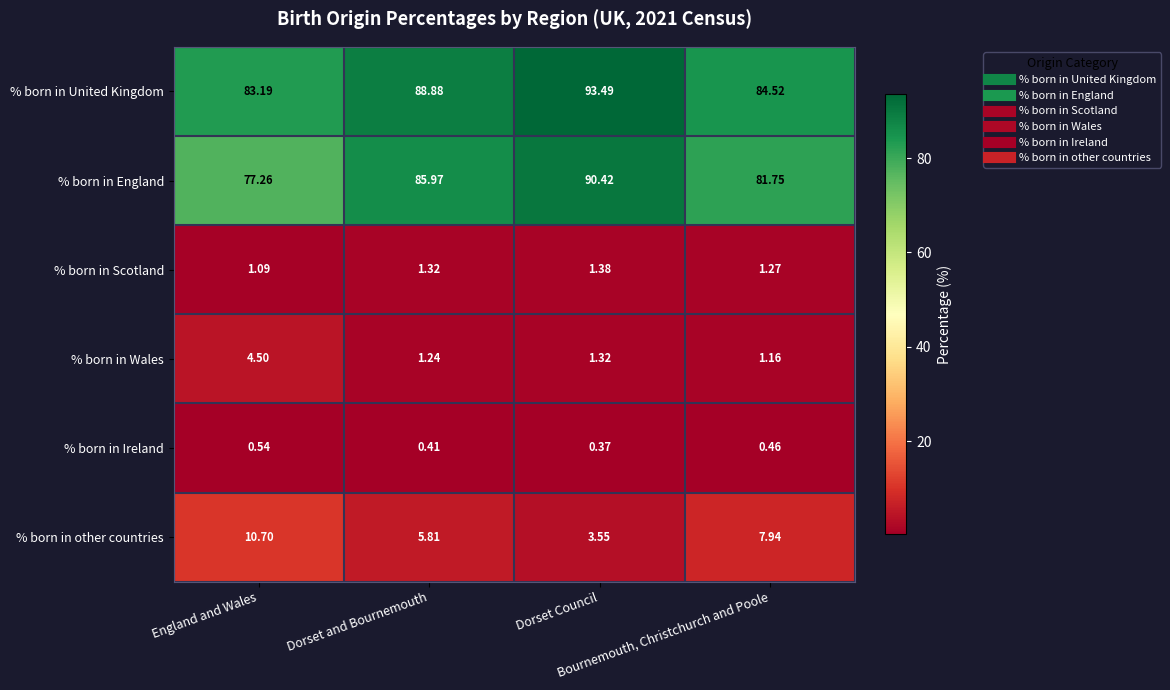

Which series has the widest spread of values?

% born in England